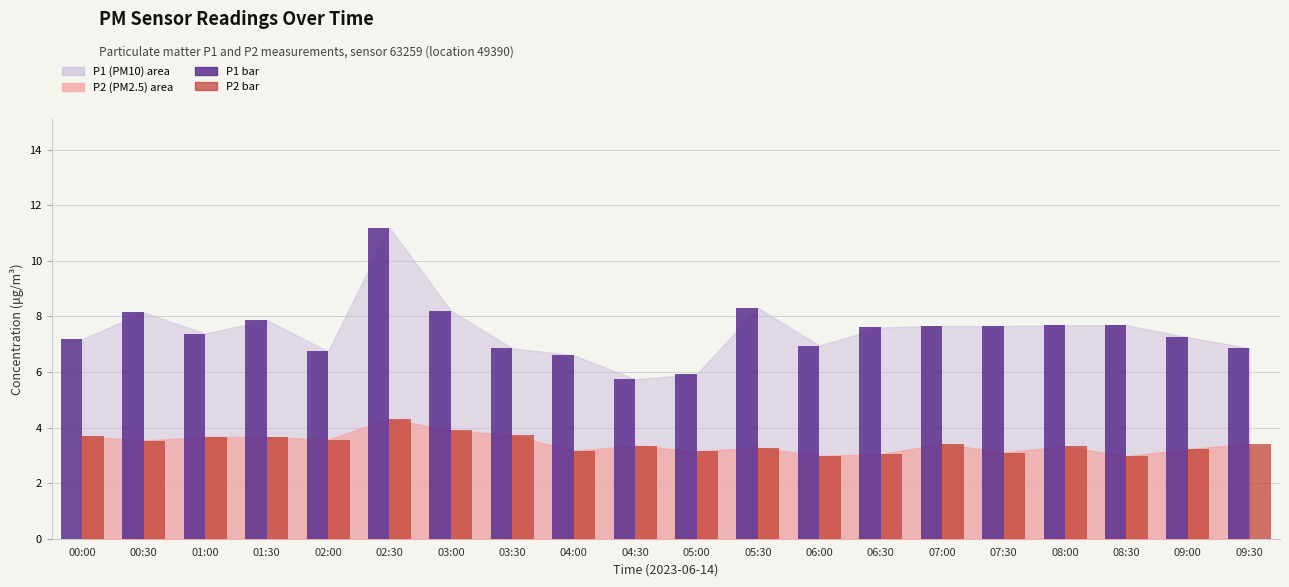

Which series has the largest total across all categories?

P1 bar